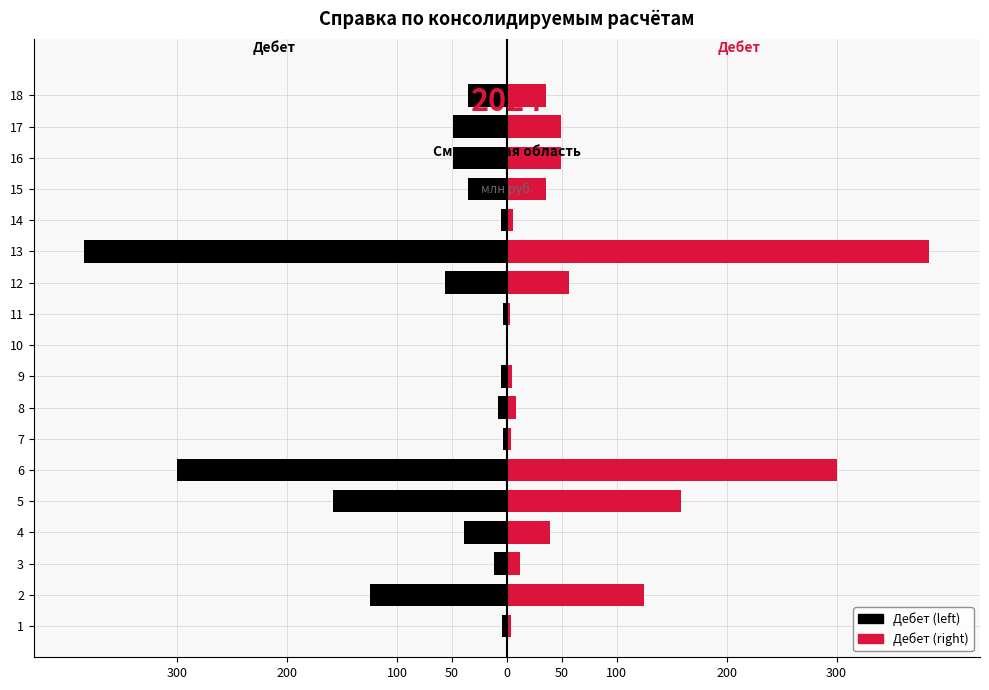

Rank the series at 7 from lowest to highest value.

Дебет (left), Дебет (right)